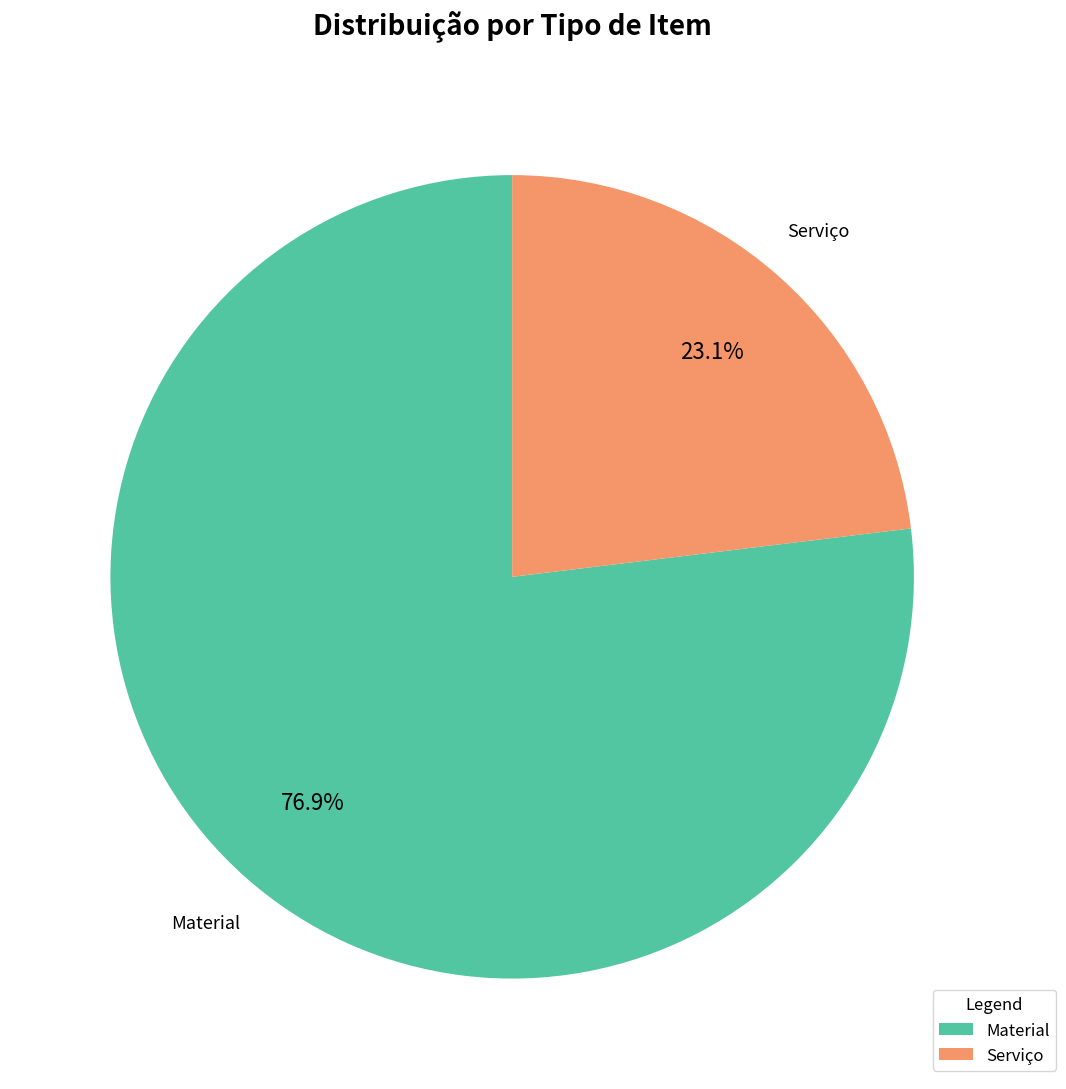

How many slices are in this pie chart?

2